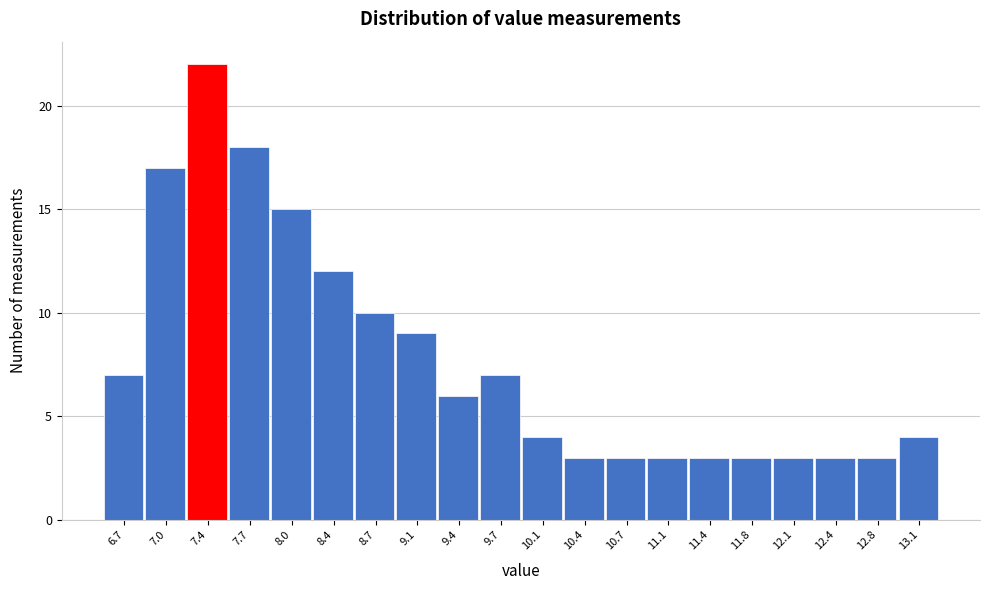

How tall is the bar that spans 12.95 to 13.30 on the x-axis? Neither the bar edges nor the heights are printed on the chart, so give them approximately, as read against the axes.

4